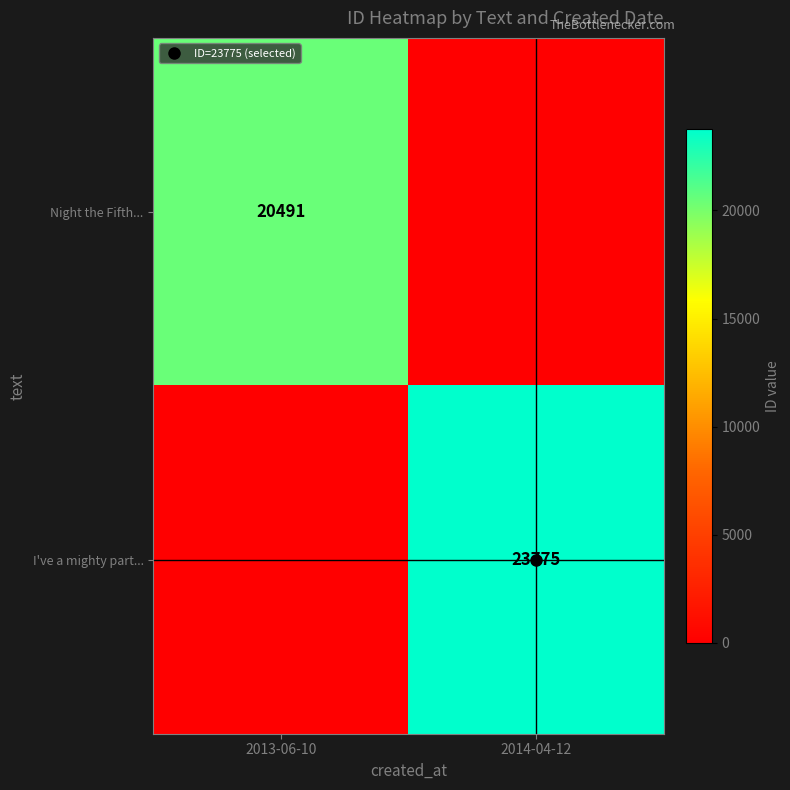

True or false: I've a mighty part... has a value of 0 at 2013-06-10.

True